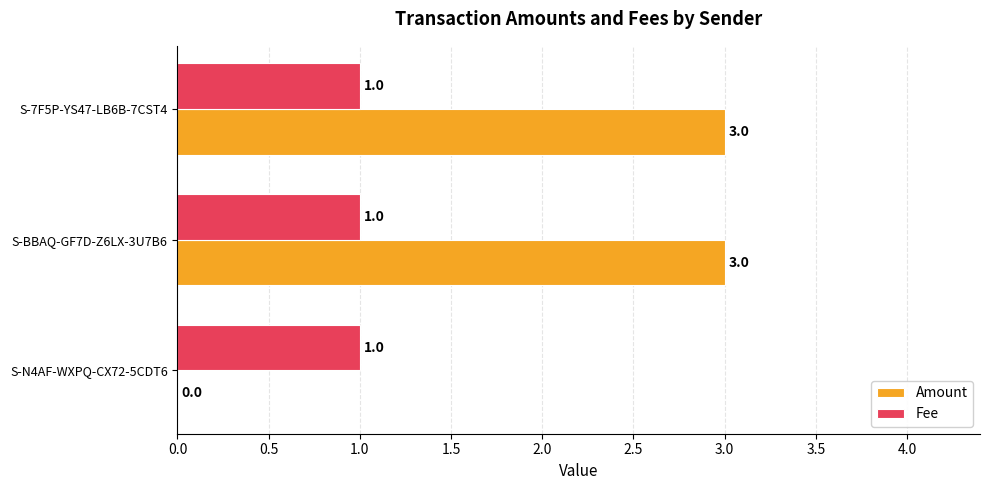

True or false: Amount has a value of 2 at S-7F5P-YS47-LB6B-7CST4.

False